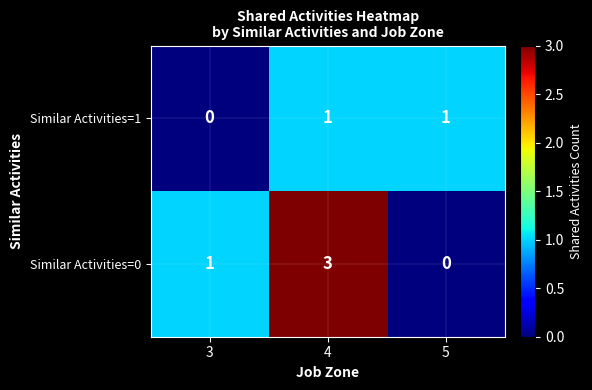

Reading right to left, what are all the values shown in this chart?

Similar Activities=1: 1	1	0
Similar Activities=0: 0	3	1